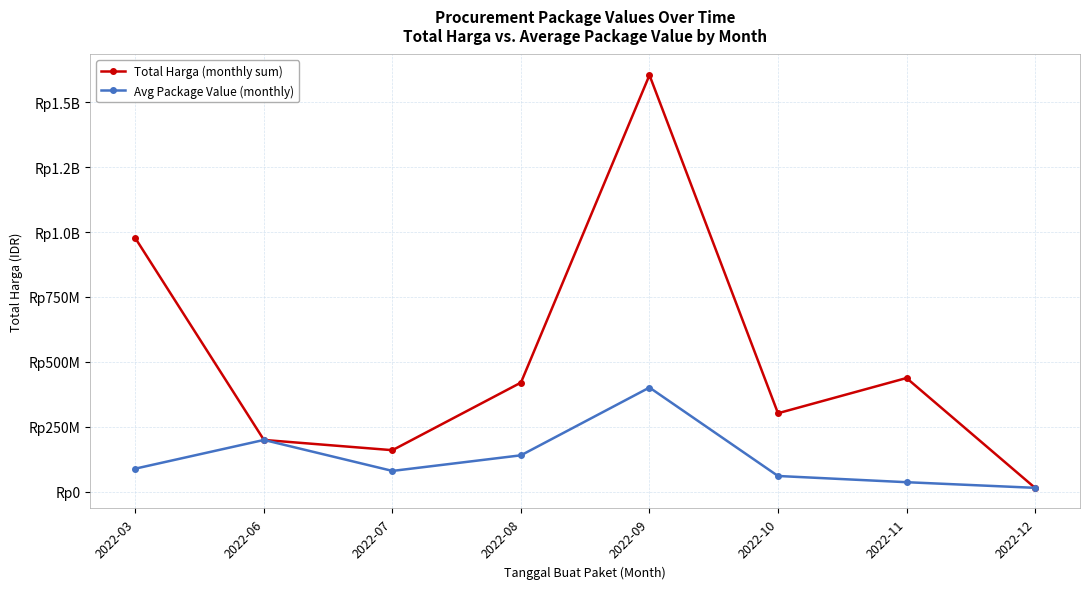

Does the chart have visible grid lines?

Yes